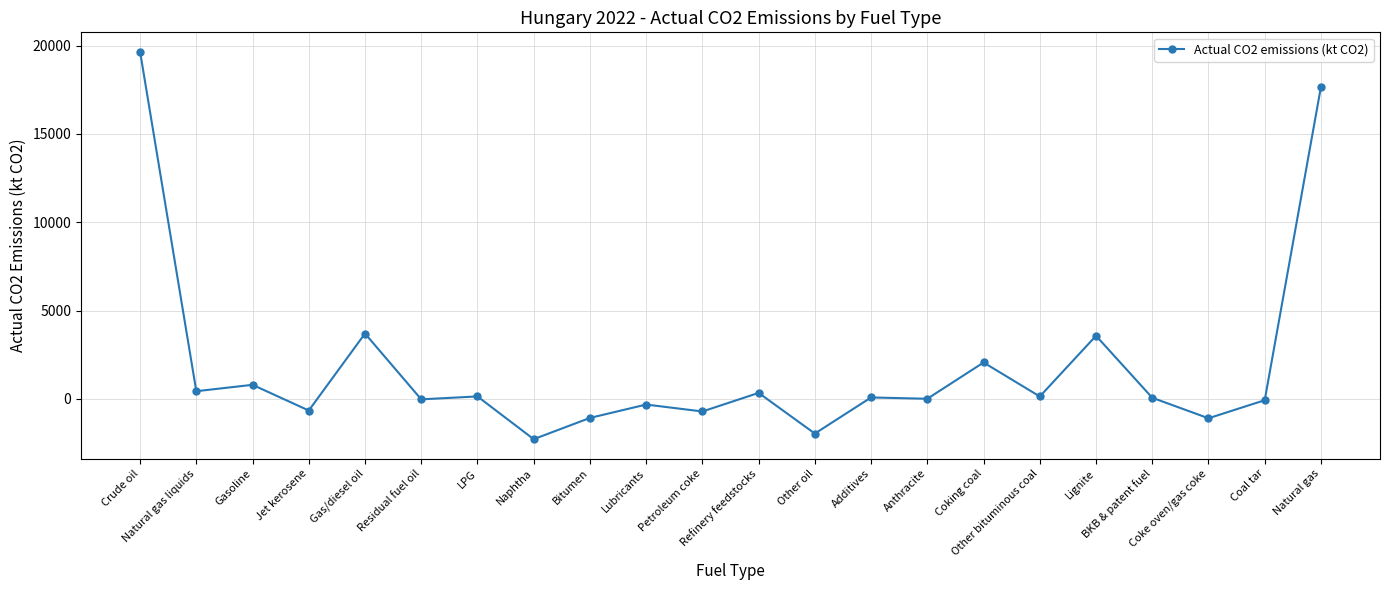

How many data points are above 82?

11